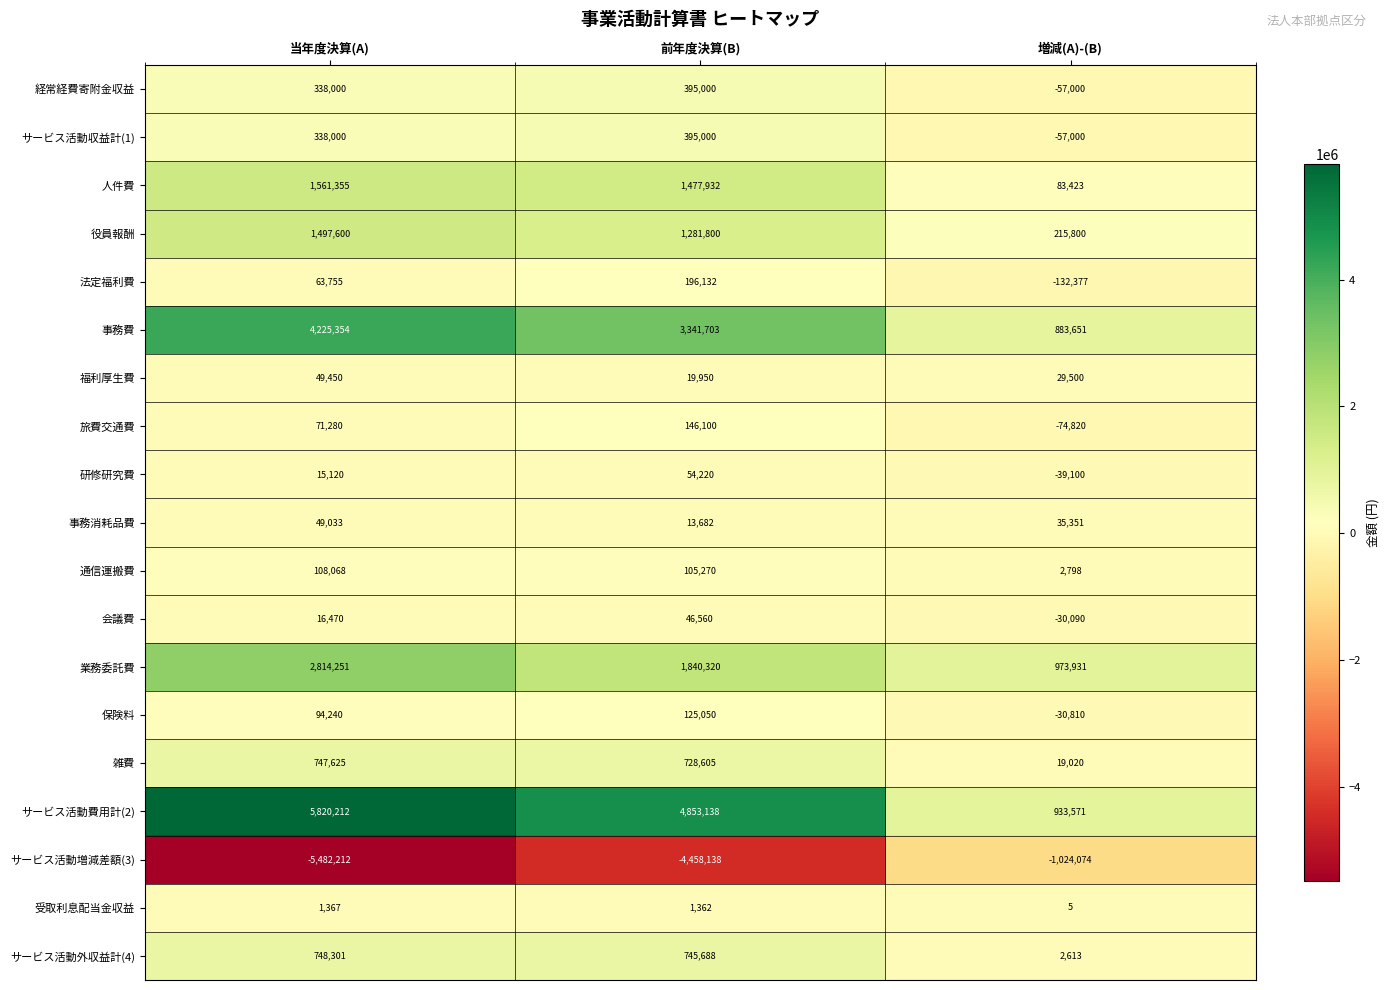

What is the sum of the サービス活動外収益計(4) values at 前年度決算(B) and 増減(A)-(B)?

748301